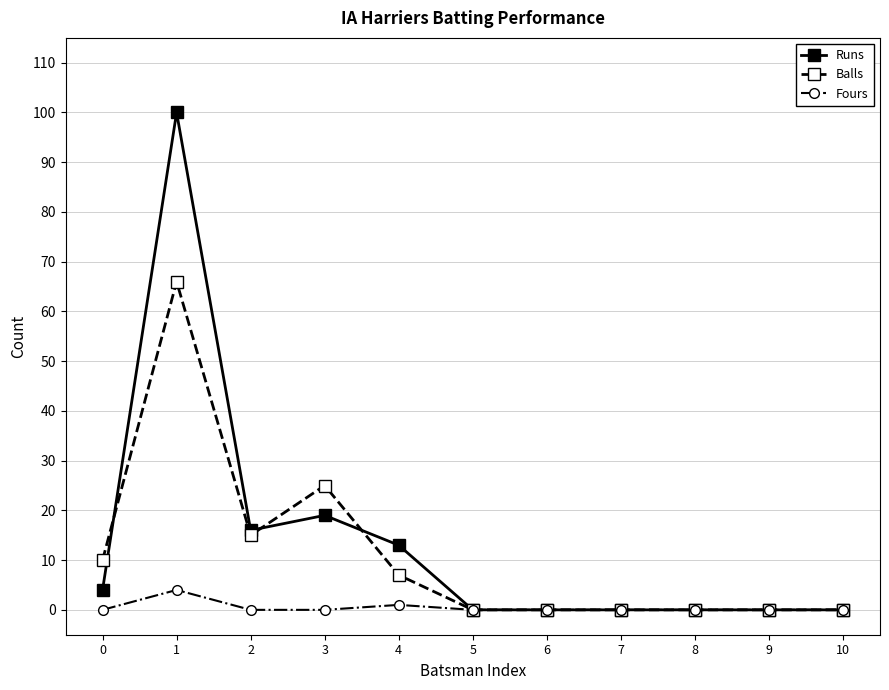

Which series has the largest range (max minus min)?

Runs